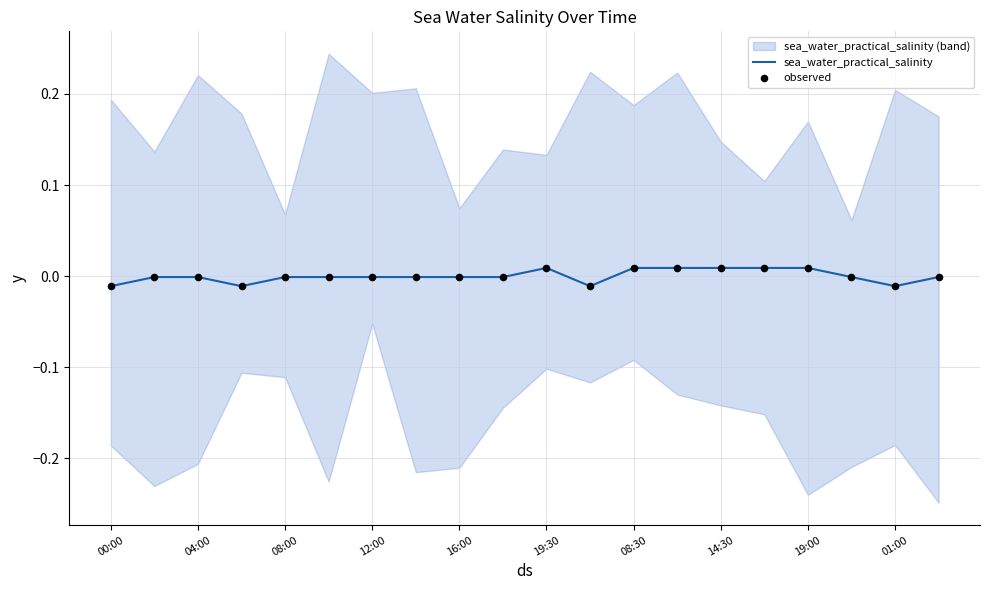

At how many categories does at least one series exceed 0?

6